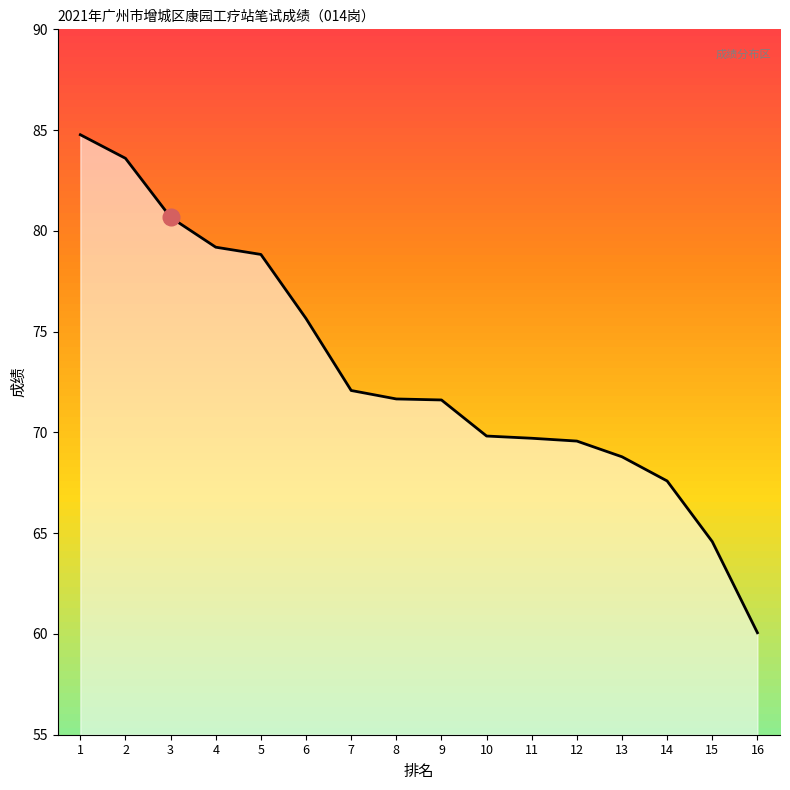

What is the minimum value shown in the chart?

60.1